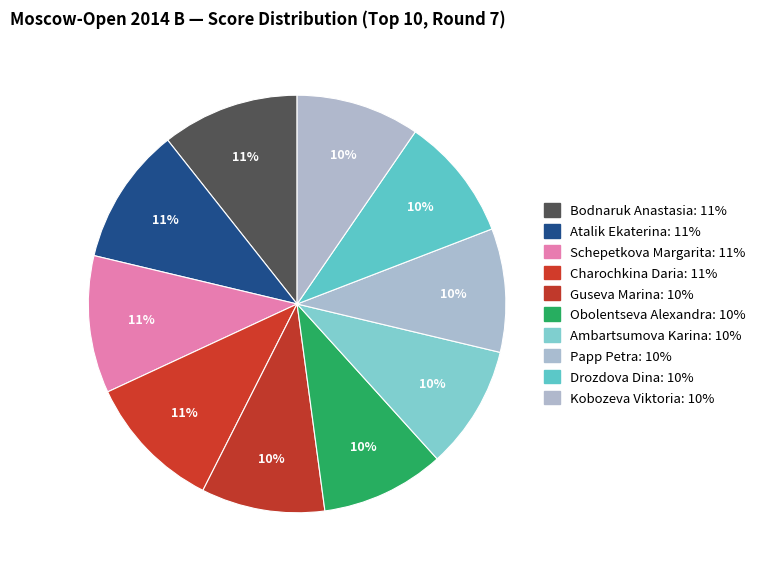

Which slice is the smallest?

Guseva Marina